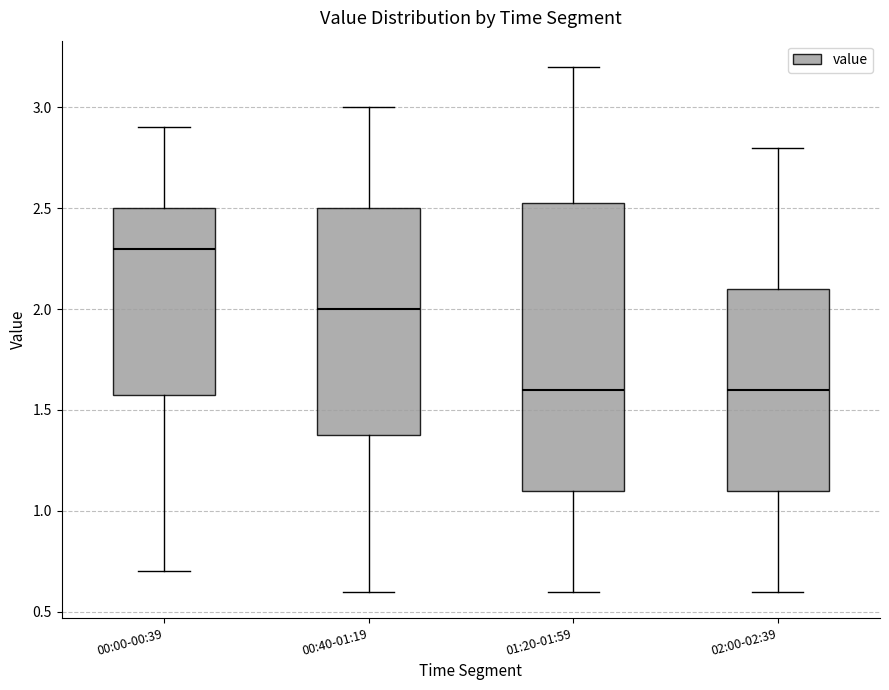

Which box is the tallest, from its lower edge to its upper edge?

01:20-01:59